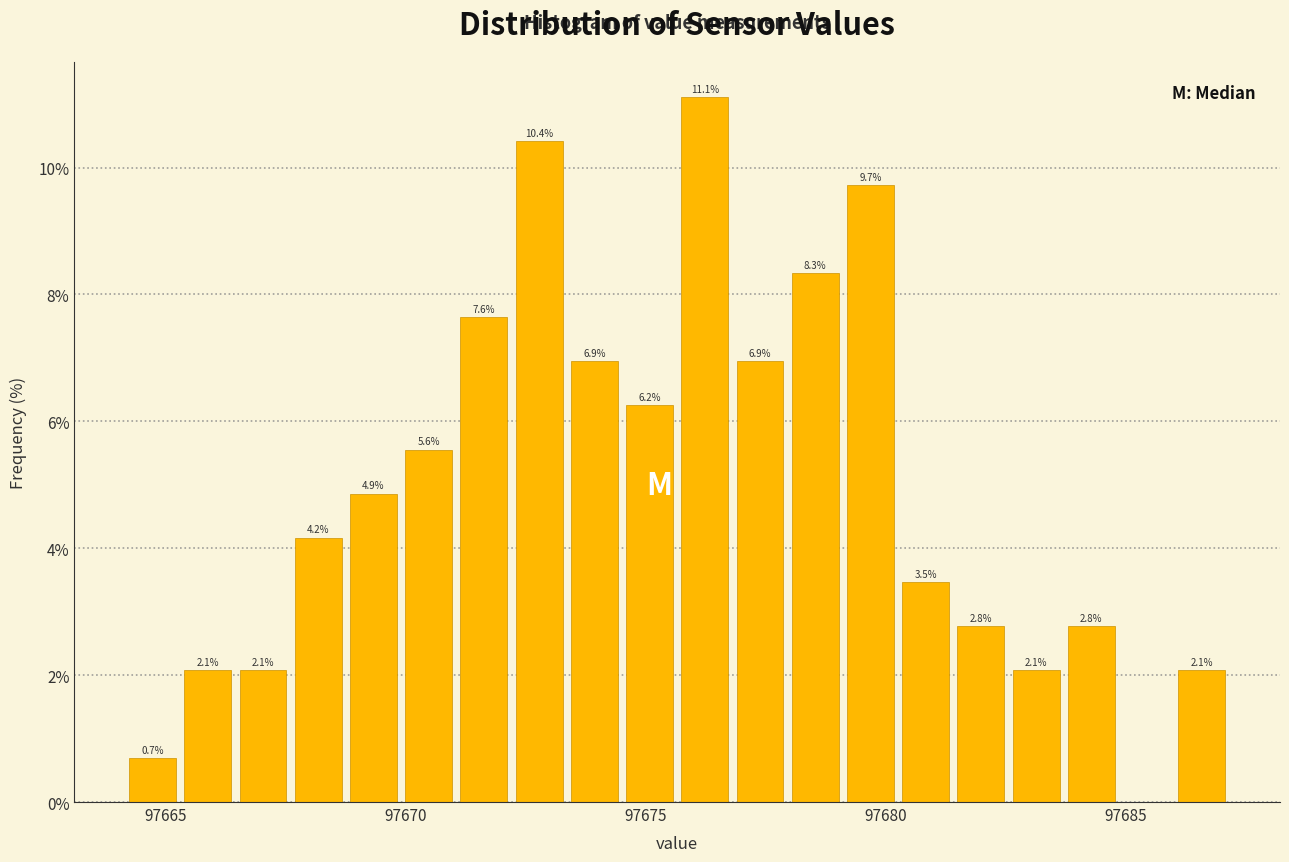

Read against the x-axis, roughly where is the centre of the tallest bar?

97676.0